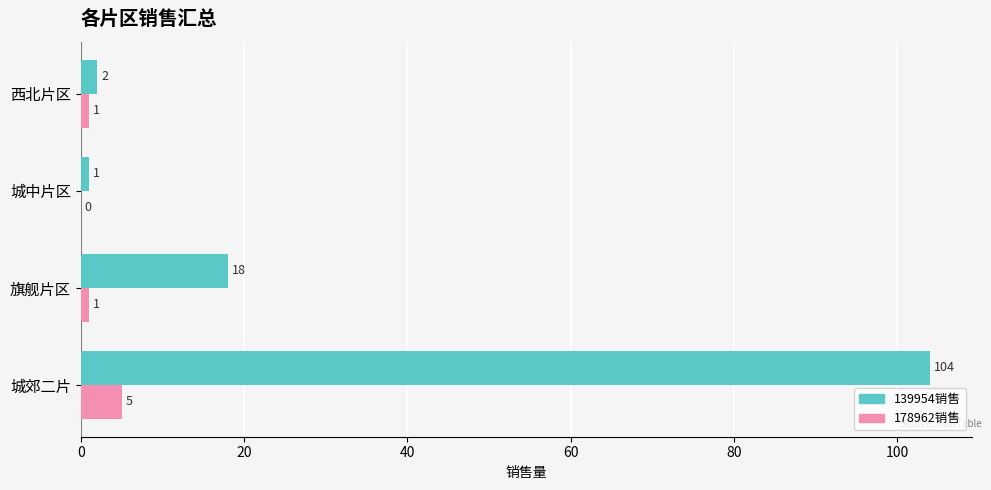

What is the maximum value shown in the chart?

104